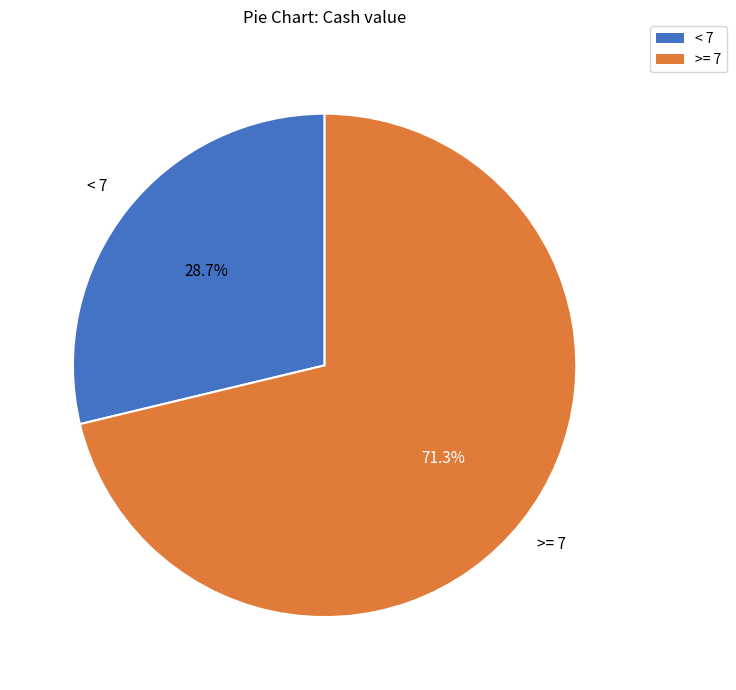

How many segments does this pie chart have?

2